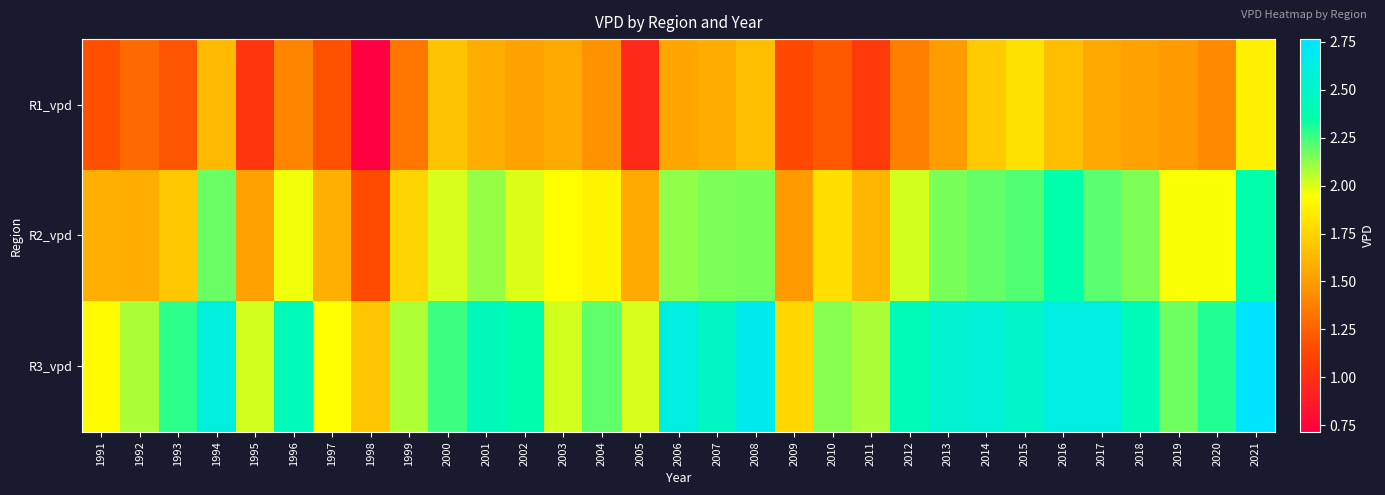

Reading left to right, transcribe all the data shown in this chart.

R1_vpd: 1991=1.2	1992=1.3	1993=1.2	1994=1.6	1995=1.0	1996=1.4	1997=1.2	1998=0.7	1999=1.3	2000=1.7	2001=1.6	2002=1.5	2003=1.6	2004=1.5	2005=1.0	2006=1.5	2007=1.6	2008=1.7	2009=1.1	2010=1.2	2011=1.1	2012=1.4	2013=1.5	2014=1.7	2015=1.8	2016=1.7	2017=1.6	2018=1.5	2019=1.5	2020=1.4	2021=1.9
R2_vpd: 1991=1.6	1992=1.6	1993=1.7	1994=2.2	1995=1.5	1996=2.0	1997=1.6	1998=1.2	1999=1.7	2000=2.0	2001=2.1	2002=2.0	2003=1.9	2004=1.9	2005=1.6	2006=2.1	2007=2.1	2008=2.2	2009=1.5	2010=1.8	2011=1.6	2012=2.0	2013=2.2	2014=2.2	2015=2.2	2016=2.4	2017=2.2	2018=2.2	2019=2.0	2020=2.0	2021=2.4
R3_vpd: 1991=1.9	1992=2.1	1993=2.3	1994=2.6	1995=2.0	1996=2.4	1997=1.9	1998=1.7	1999=2.1	2000=2.3	2001=2.4	2002=2.4	2003=2.0	2004=2.2	2005=2.0	2006=2.6	2007=2.5	2008=2.7	2009=1.8	2010=2.1	2011=2.1	2012=2.4	2013=2.5	2014=2.6	2015=2.5	2016=2.6	2017=2.6	2018=2.4	2019=2.2	2020=2.3	2021=2.8